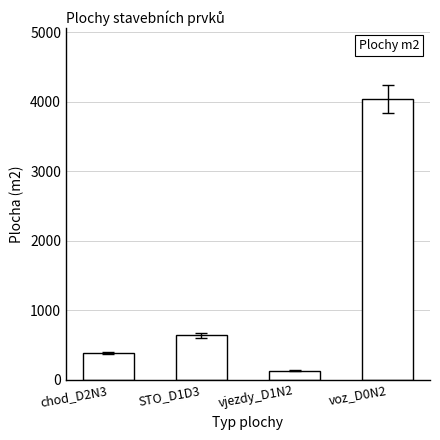

Reading left to right, what are all the values shown in this chart?

385	638	127	4046